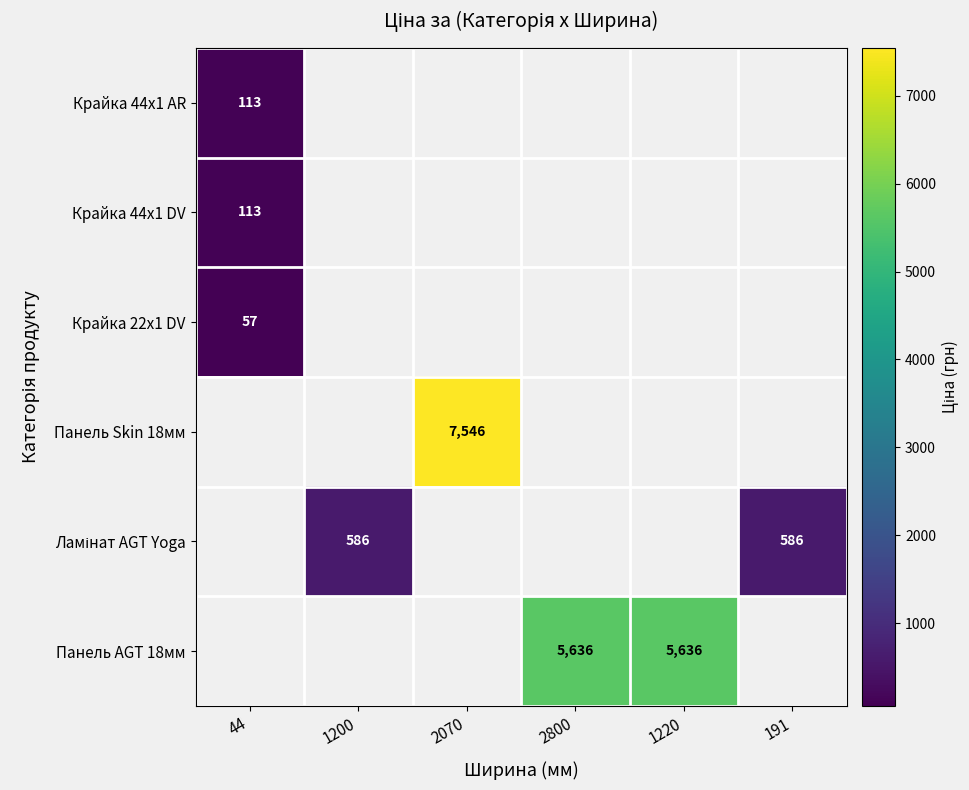

Count the number of data series in this chart.

6